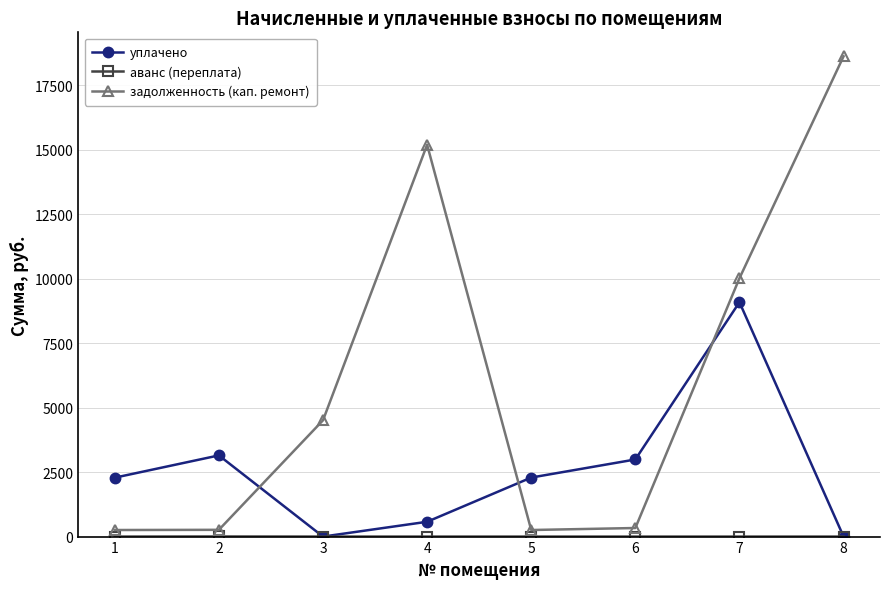

Which series has the largest total across all categories?

задолженность (кап. ремонт)